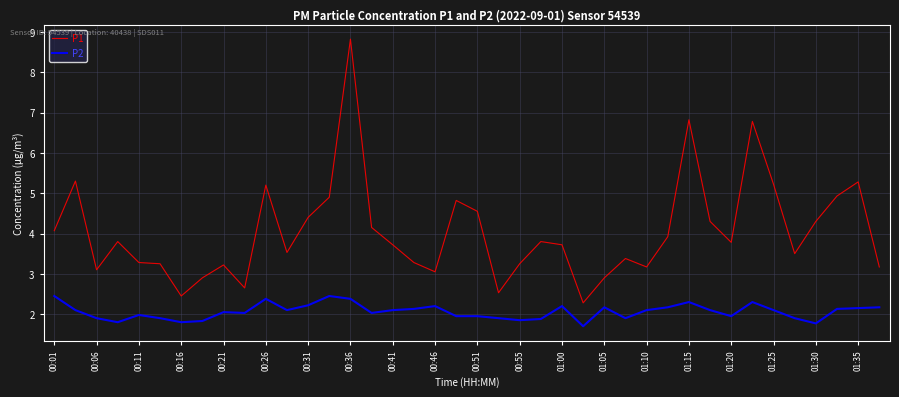

Which series has the largest total across all categories?

P1